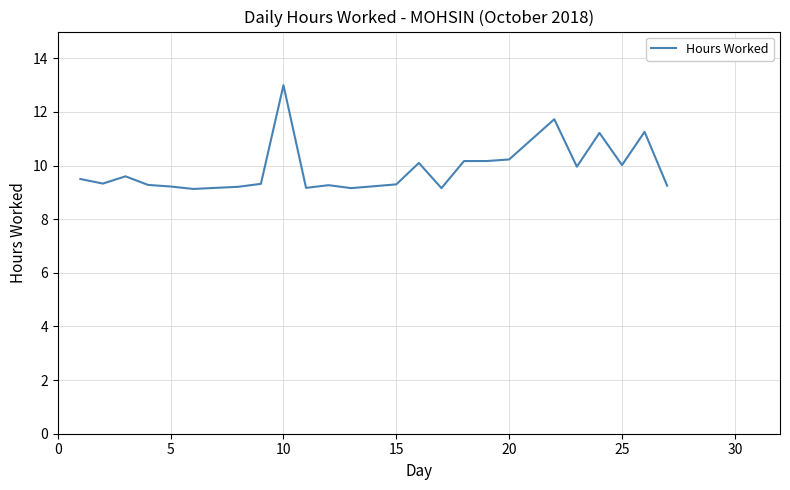

What is the maximum value shown in the chart?

13.0